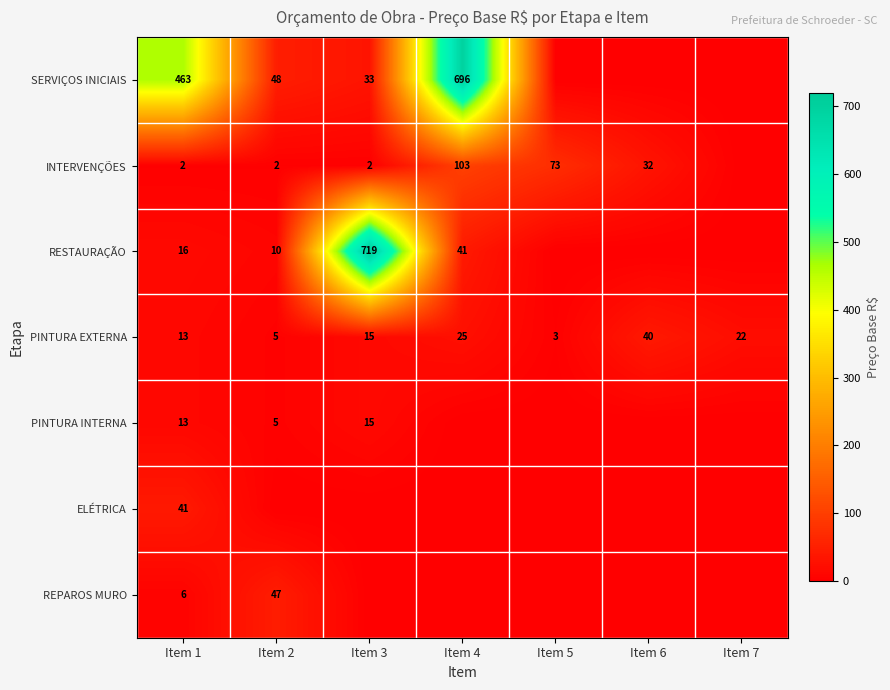

What is the difference between the highest and lowest values at Item 1?

461